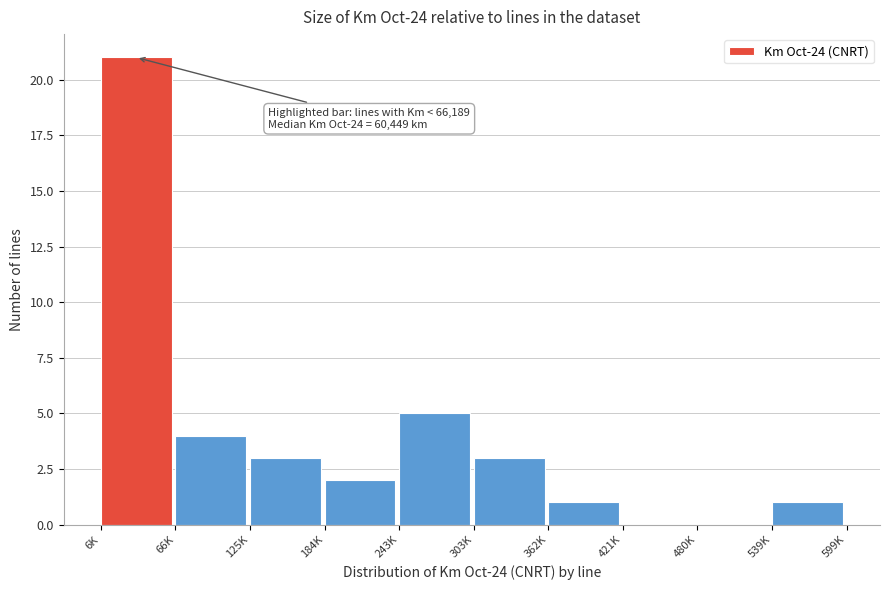

Reading right to left, transcribe all the data shown in this chart.

539K=1	480K=0	421K=0	362K=1	303K=3	243K=5	184K=2	125K=3	66K=4	6K=21